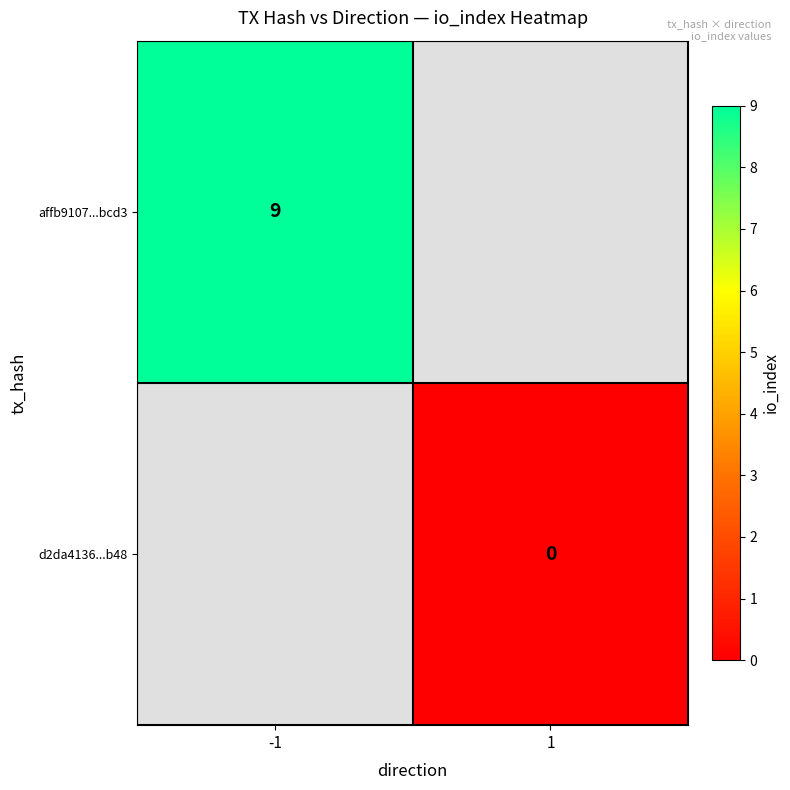

Is it true that affb9107...bcd3 equals 14 at -1?

False